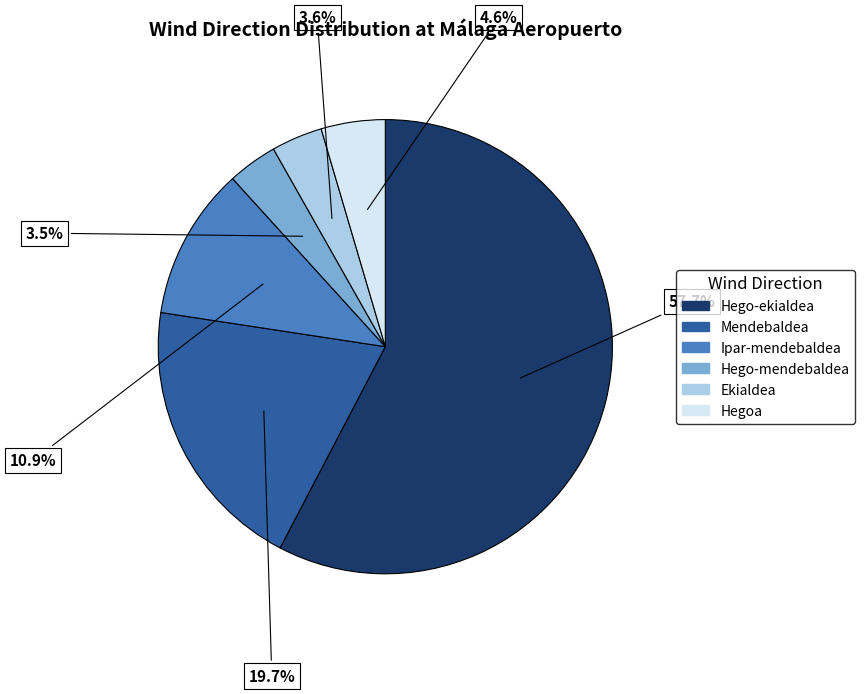

Does Mendebaldea account for over 50% of the chart?

No